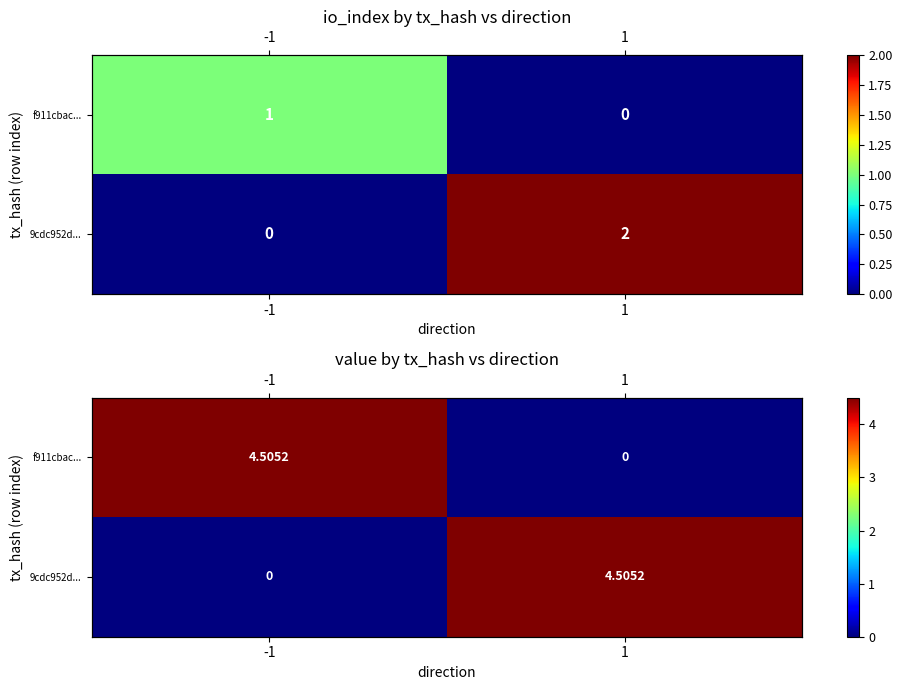

What is the spread (max minus min) of values at -1?

4.5